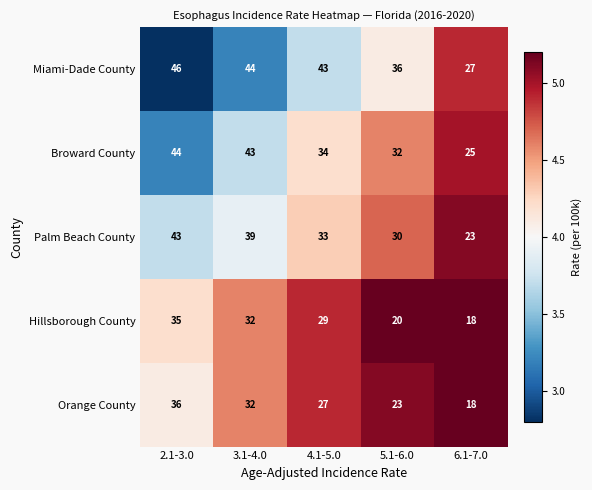

Reading left to right, what are all the values shown in this chart?

Miami-Dade County: 46	44	43	36	27
Broward County: 44	43	34	32	25
Palm Beach County: 43	39	33	30	23
Hillsborough County: 35	32	29	20	18
Orange County: 36	32	27	23	18